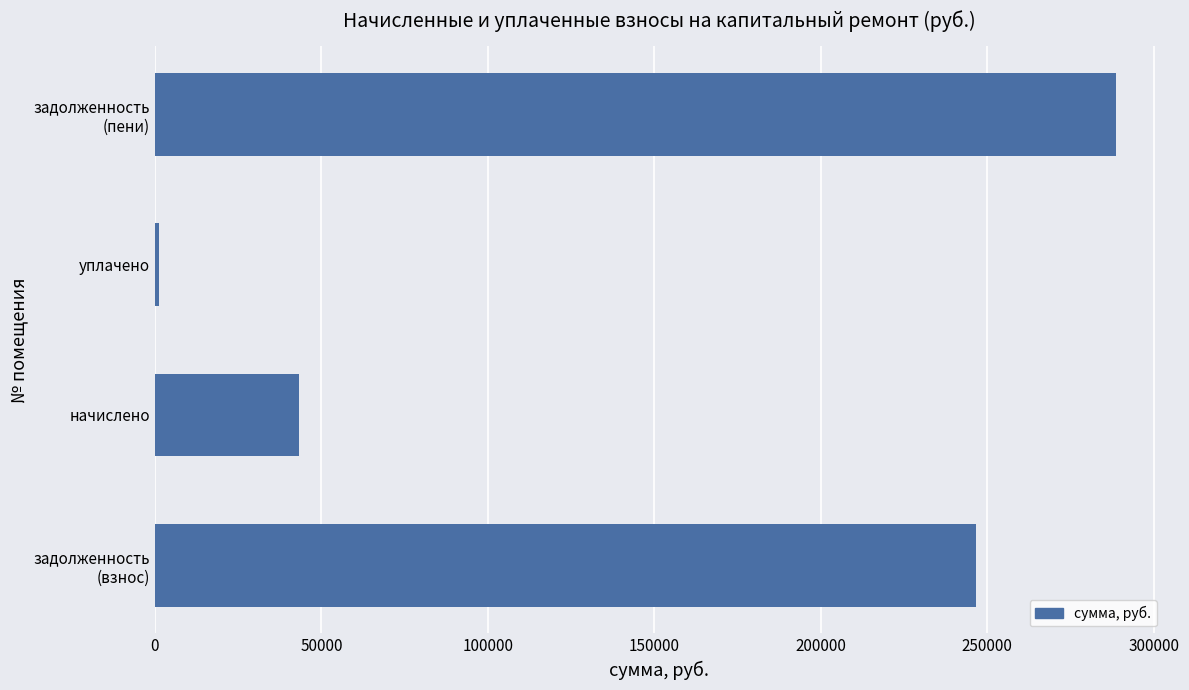

How many distinct data groups are displayed?

1